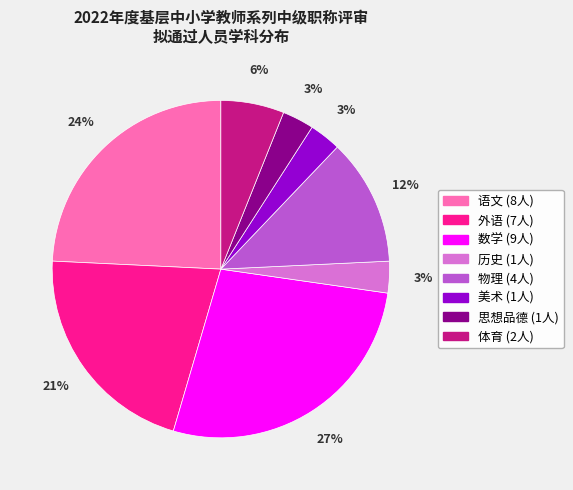

Combined, do 数学 and 体育 account for over 50%?

No